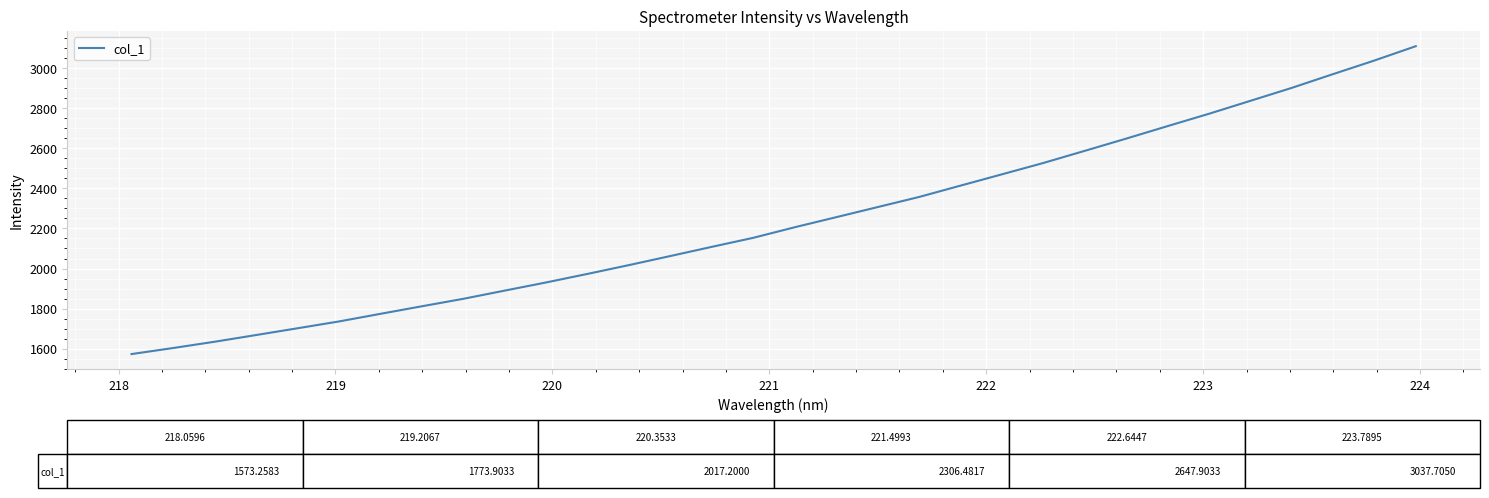

What is the smallest value displayed?

1573.3